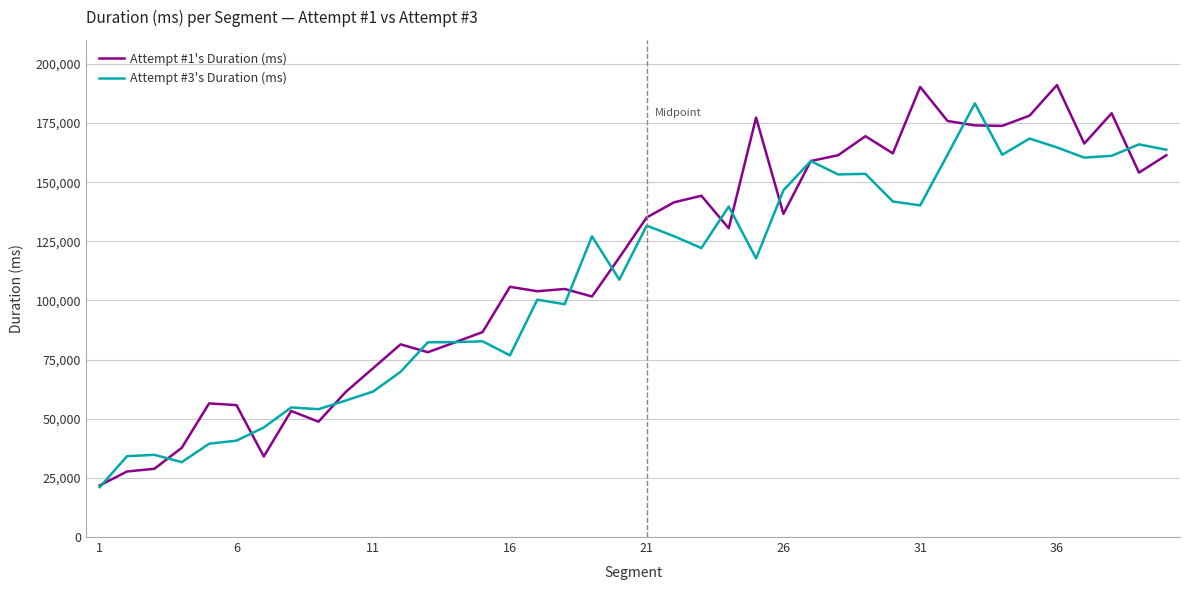

At which label does Attempt #3's Duration (ms) reach its minimum?

1